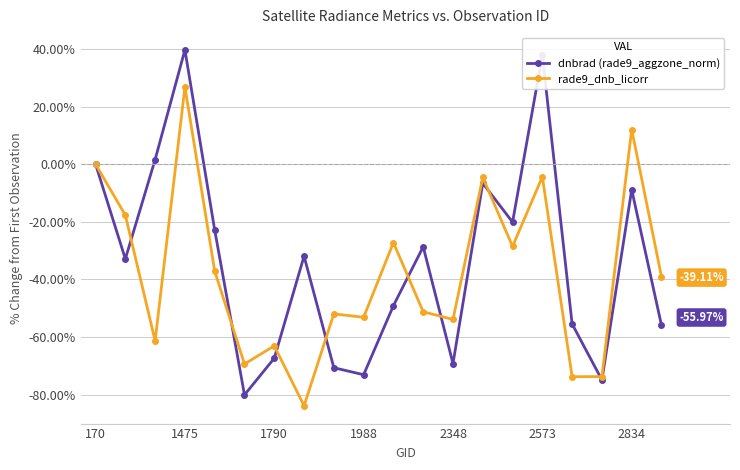

Which series has the largest range (max minus min)?

dnbrad (rade9_aggzone_norm)